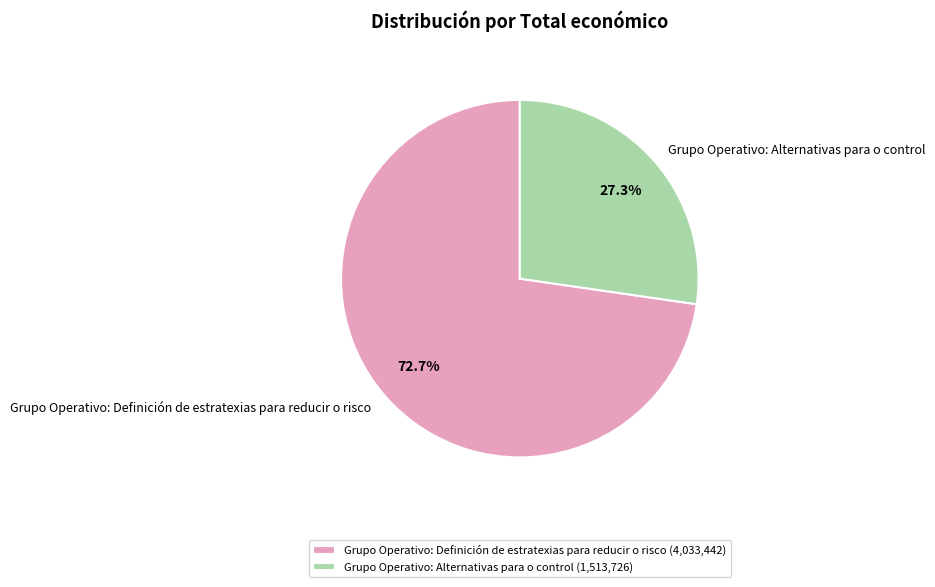

To the nearest percent, what portion does Grupo Operativo: Definición de estratexias para reducir o risco represent?

73%